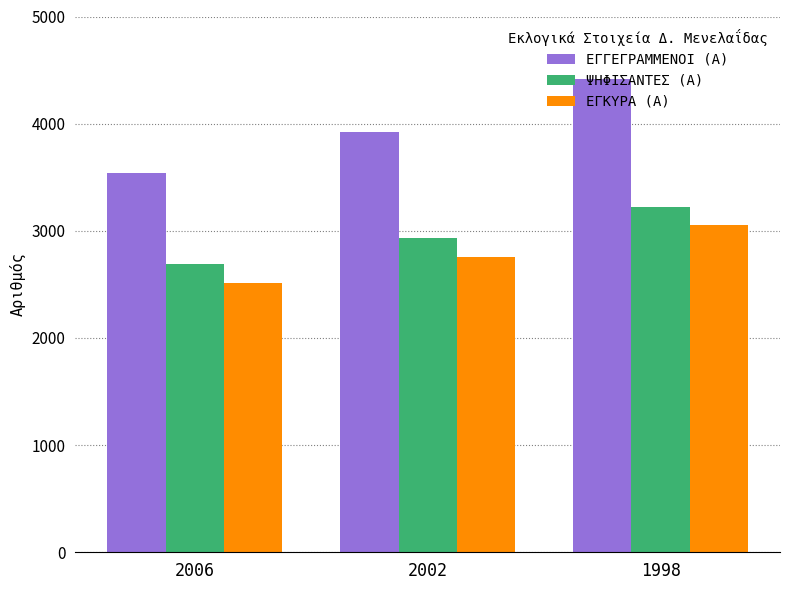

Is it true that ΕΓΓΕΓΡΑΜΜΕΝΟΙ (Α) equals 4418 at 1998?

True